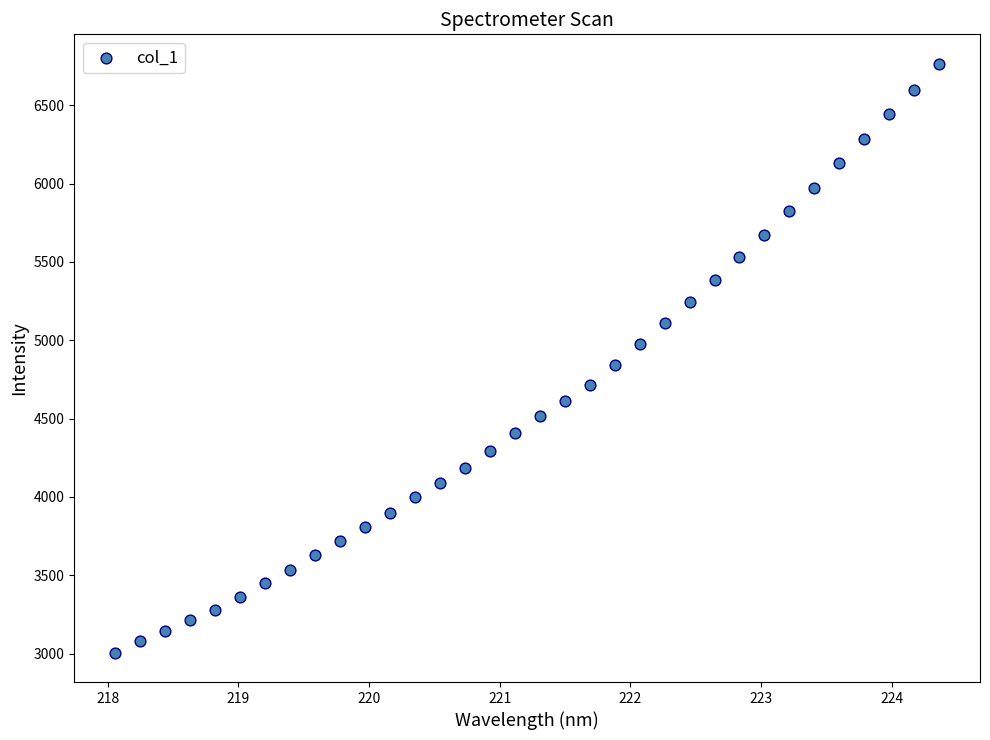

What is the range of Y values (max minus min)?

3758.2